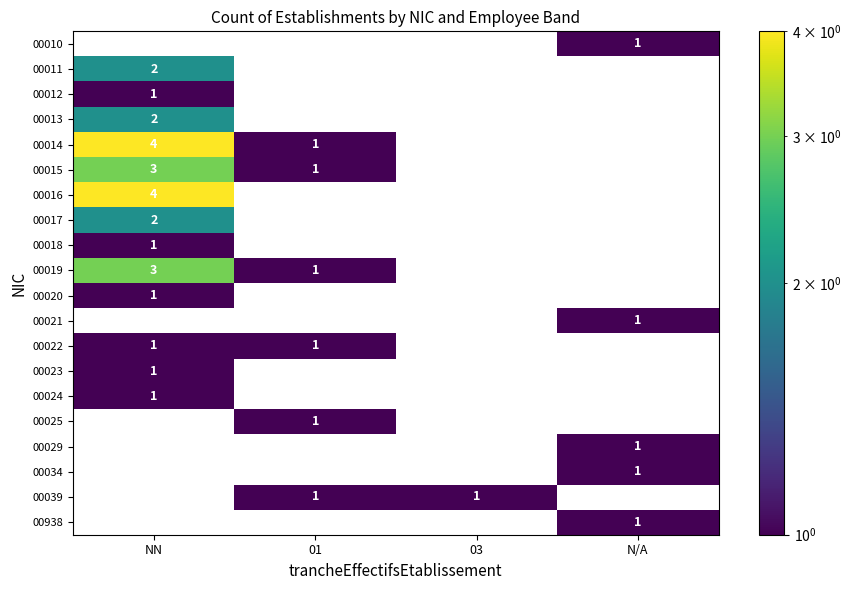

How many data points does each series have?

4